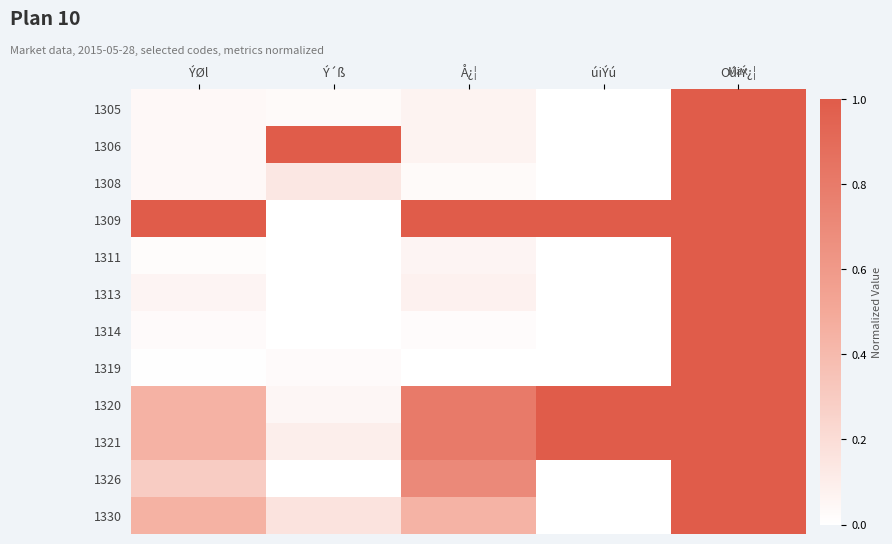

Which has a higher value, úiÝú or OúiÝ¿¦?

OúiÝ¿¦